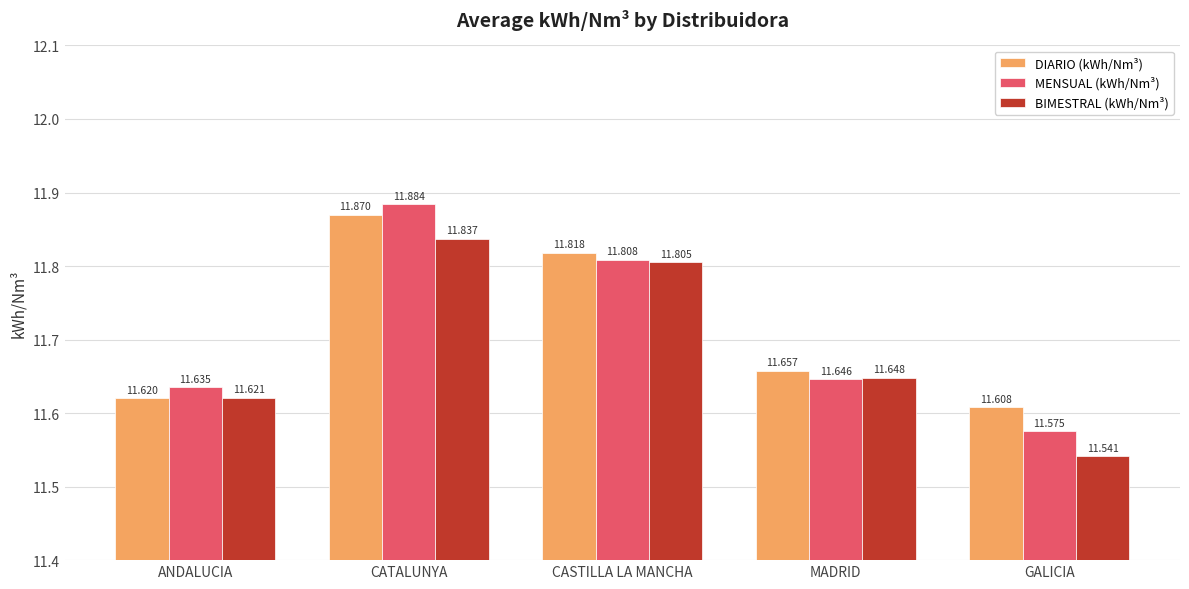

What is the value of the MENSUAL (kWh/Nm³) bar at the 1st from the left?

11.6